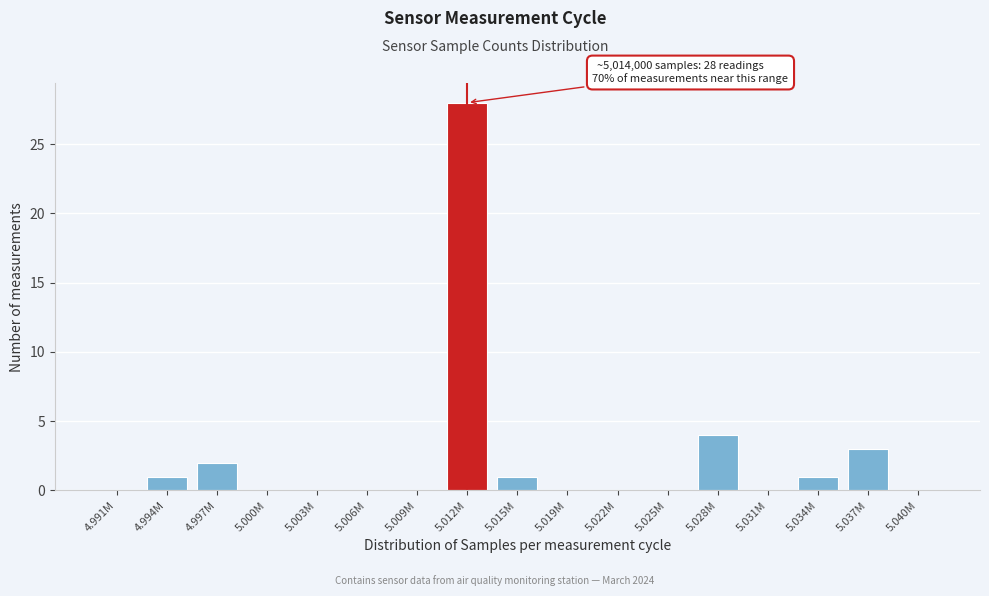

Reading left to right, list all the values displayed in this chart.

4.991M=0	4.994M=1	4.997M=2	5.000M=0	5.003M=0	5.006M=0	5.009M=0	5.012M=28	5.015M=1	5.019M=0	5.022M=0	5.025M=0	5.028M=4	5.031M=0	5.034M=1	5.037M=3	5.040M=0